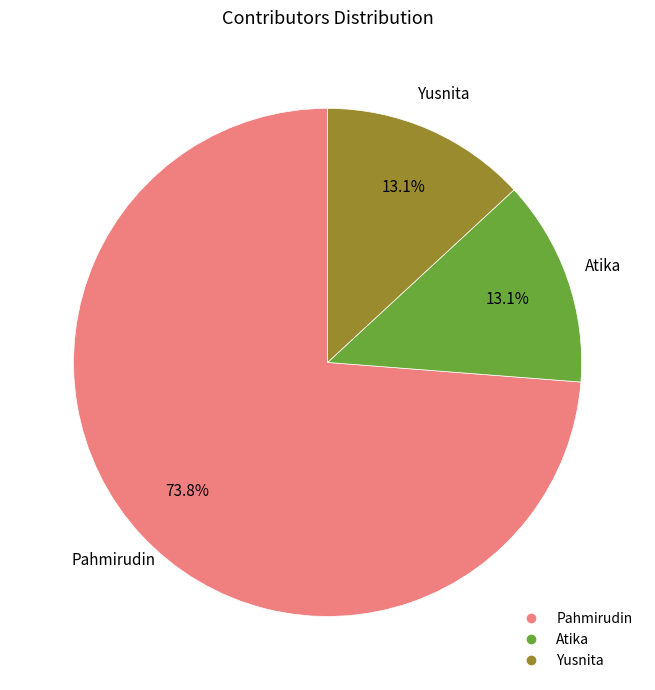

Count the number of slices in the pie.

3